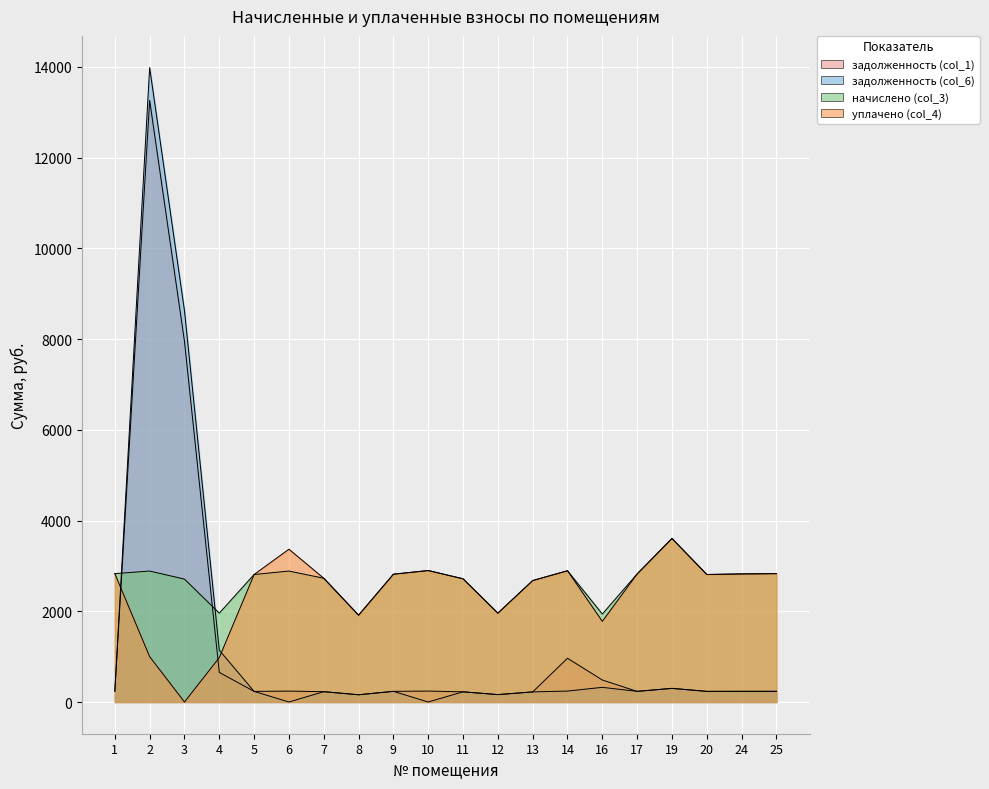

Reading left to right, what are all the values shown in this chart?

задолженность (col_1): 235.7	13264.1	7949.5	652.7	233.9	240.6	227.4	159.5	234.8	240.9	224.2	163.2	222.3	964.6	484.9	234.5	299.8	234.3	235.3	234.9
задолженность (col_6): 236.0	13986.0	8626.8	1142.4	233.7	0.0	227.4	159.5	234.8	0.0	224.9	163.2	222.7	241.2	323.3	234.8	301.2	234.3	235.3	235.7
начислено (col_3): 2830.2	2887.4	2709.4	1958.9	2811.1	2887.4	2728.4	1914.4	2817.5	2900.2	2715.7	1958.9	2677.6	2893.8	1939.8	2823.8	3606.1	2811.1	2823.8	2830.2
уплачено (col_4): 2830.1	1000.0	0.0	979.4	2811.6	3368.7	2728.4	1914.4	2817.5	2897.0	2717.1	1958.9	2677.9	2893.8	1777.8	2823.6	3605.4	2811.1	2823.8	2830.1